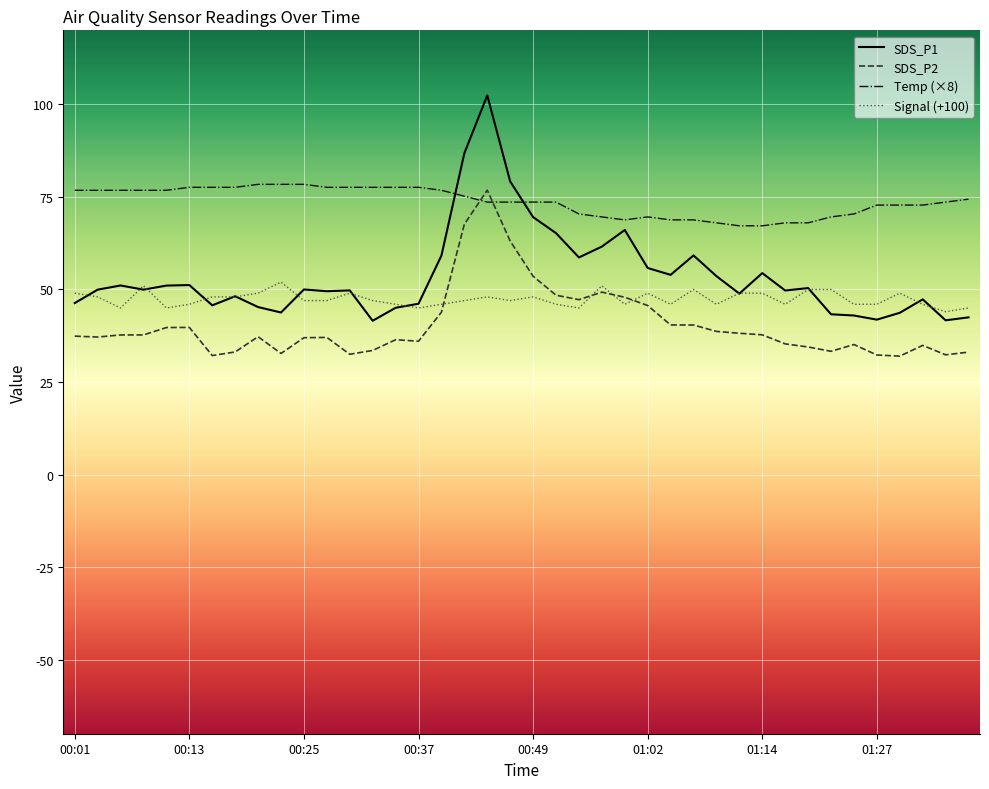

How many categories are shown in the chart?

40